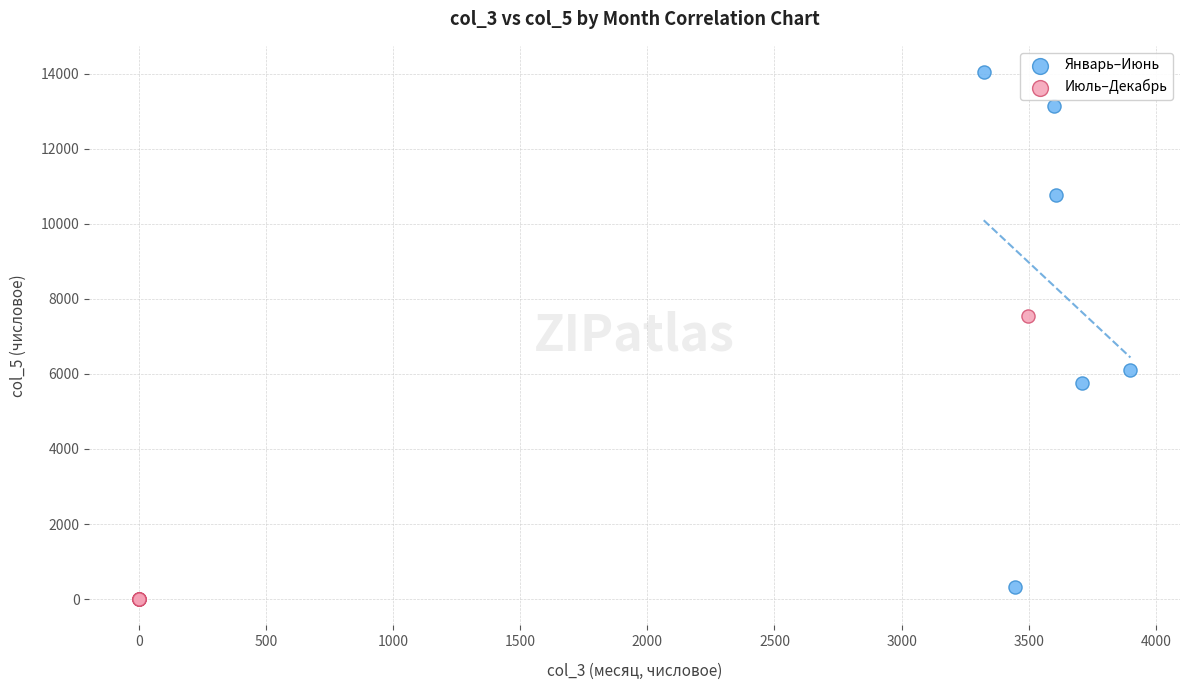

Which series has the largest Y range (max minus min)?

Январь–Июнь